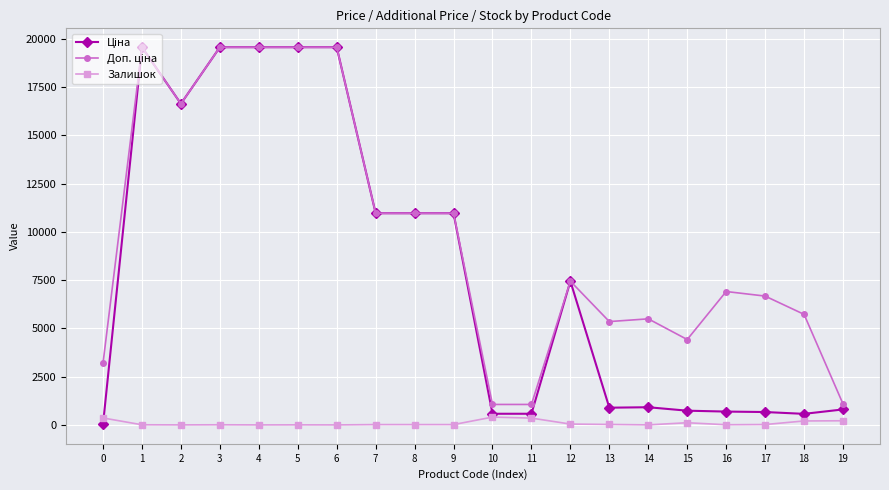

What is the spread (max minus min) of values at 13?

5329.1